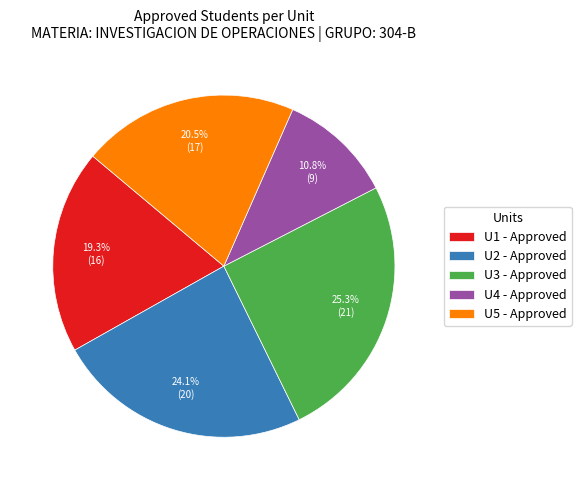

Is there a majority slice in this chart?

No